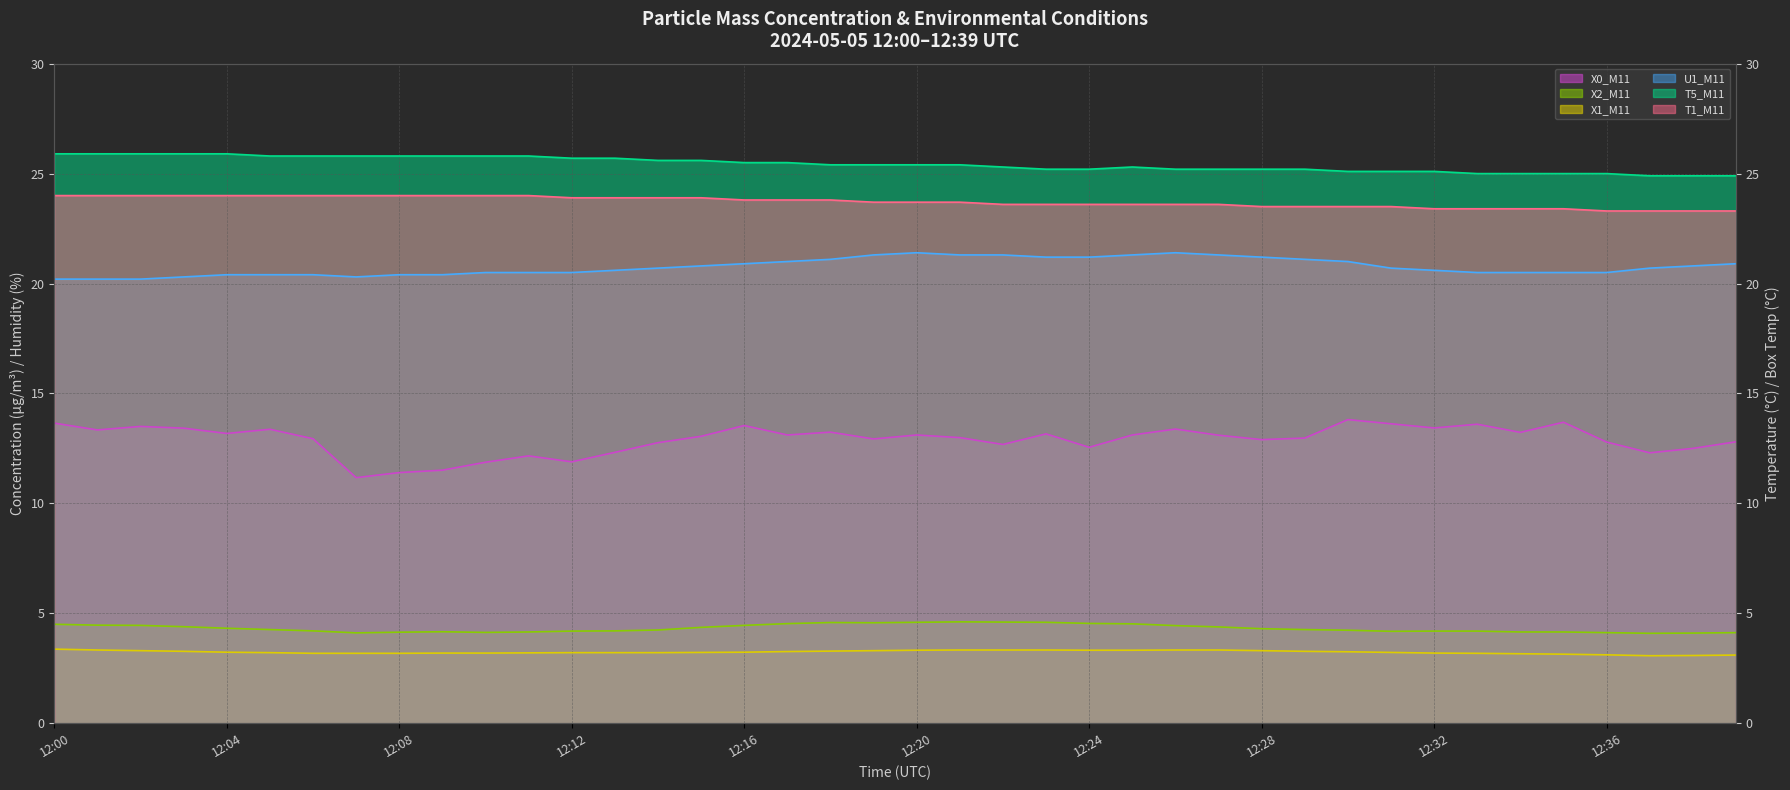

At which label is X1_M11 line closest to 3?

37